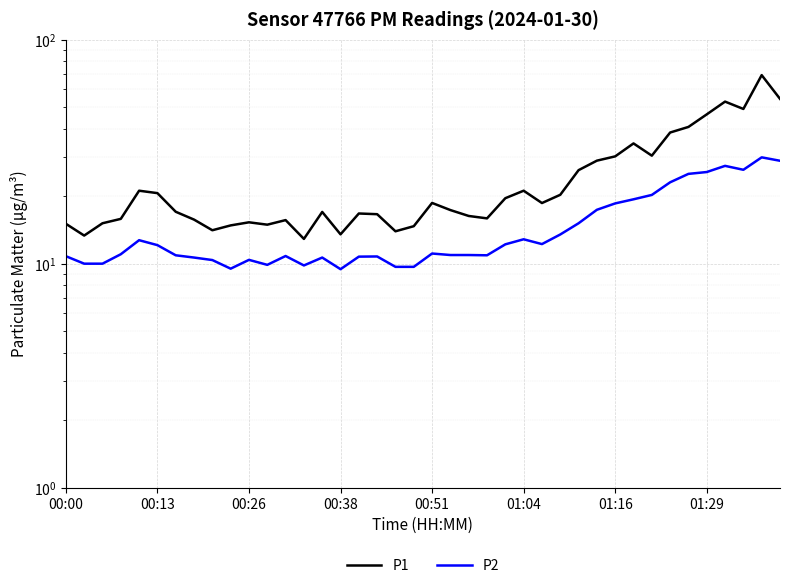

What is the difference between the maximum and second lowest values in the P2 series?

20.3